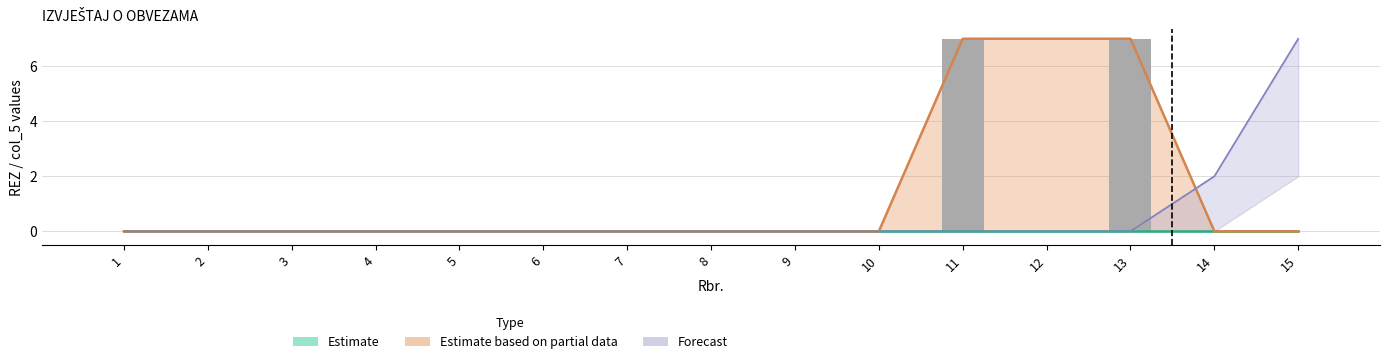

Rank the series by their maximum value, from highest to lowest.

Estimate based on partial data, Forecast, Estimate